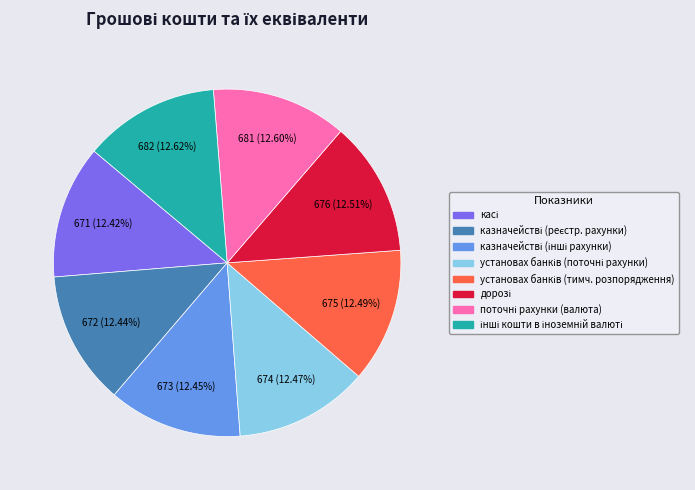

Is there any slice that represents more than half of the pie?

No